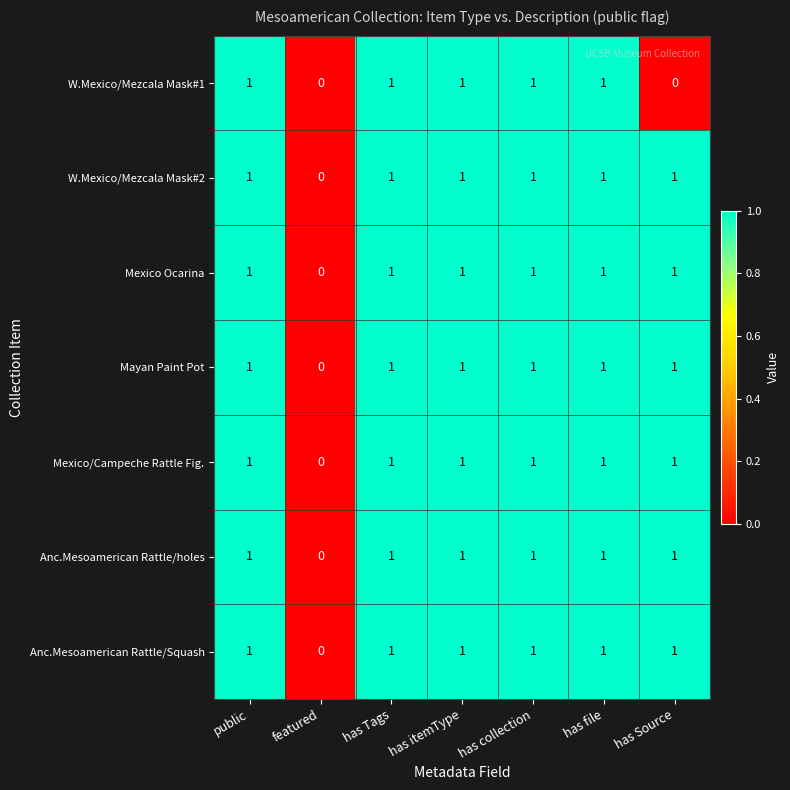

What is the total value across all series at has Source?

6